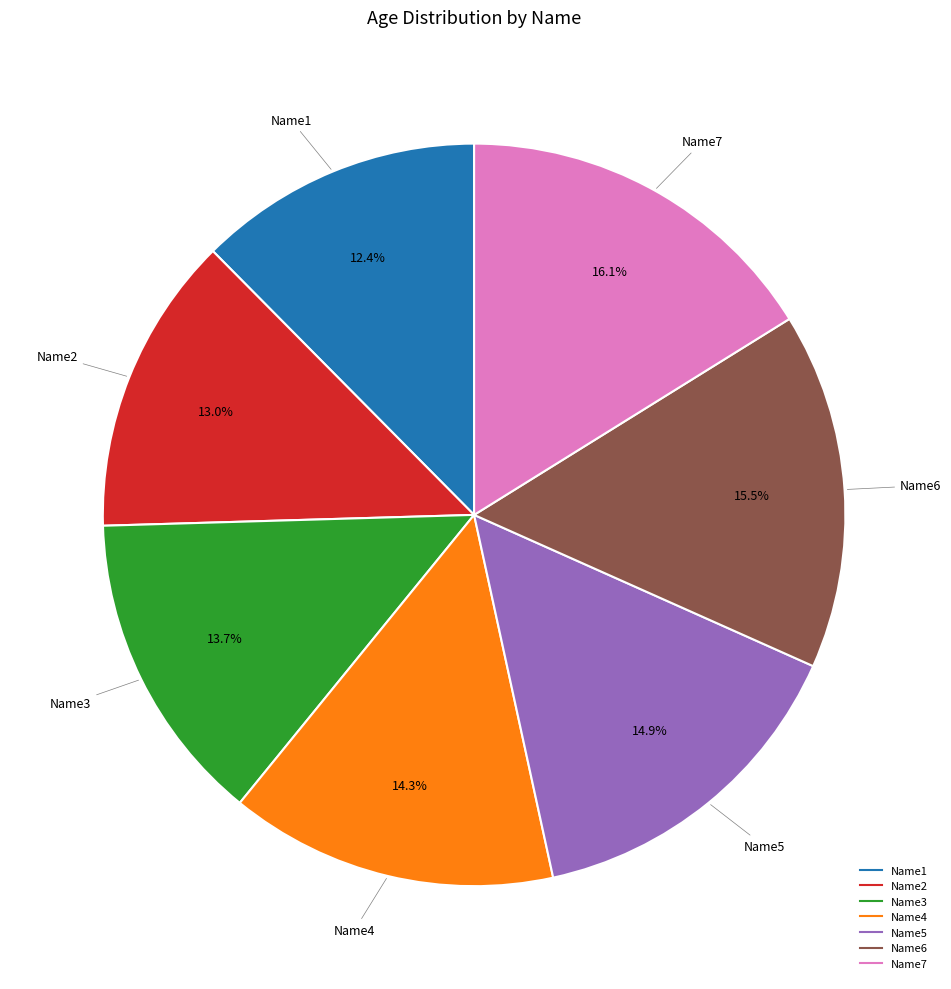

True or false: Name5 accounts for 7% of the total.

False